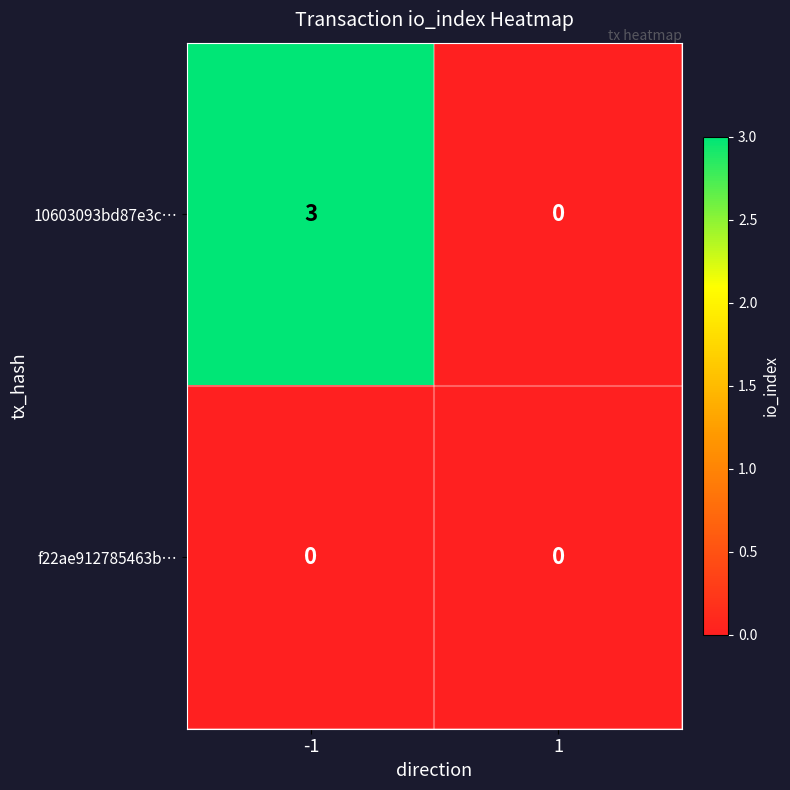

Reading left to right, extract all data points from this chart.

10603093bd87e3c…: 3	0
f22ae912785463b…: 0	0